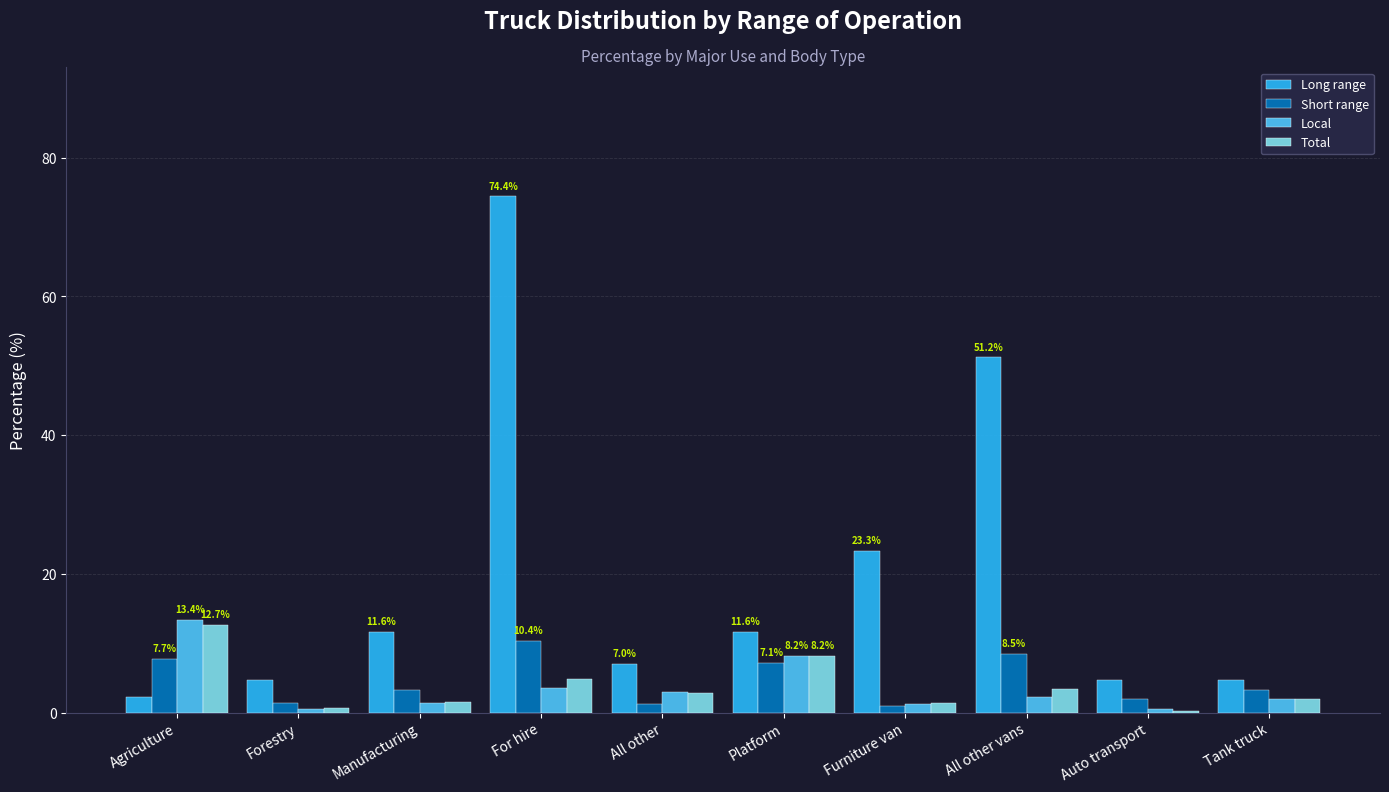

Which series has the largest total across all categories?

Long range